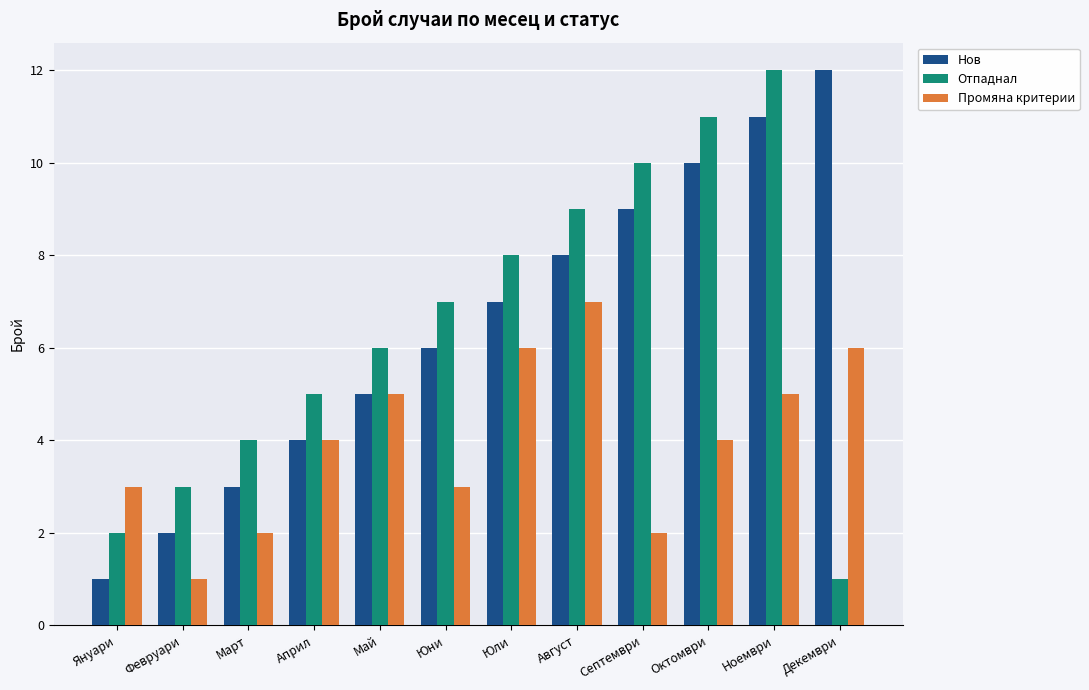

Reading right to left, list all the values displayed in this chart.

Нов: 12	11	10	9	8	7	6	5	4	3	2	1
Отпаднал: 1	12	11	10	9	8	7	6	5	4	3	2
Промяна критерии: 6	5	4	2	7	6	3	5	4	2	1	3